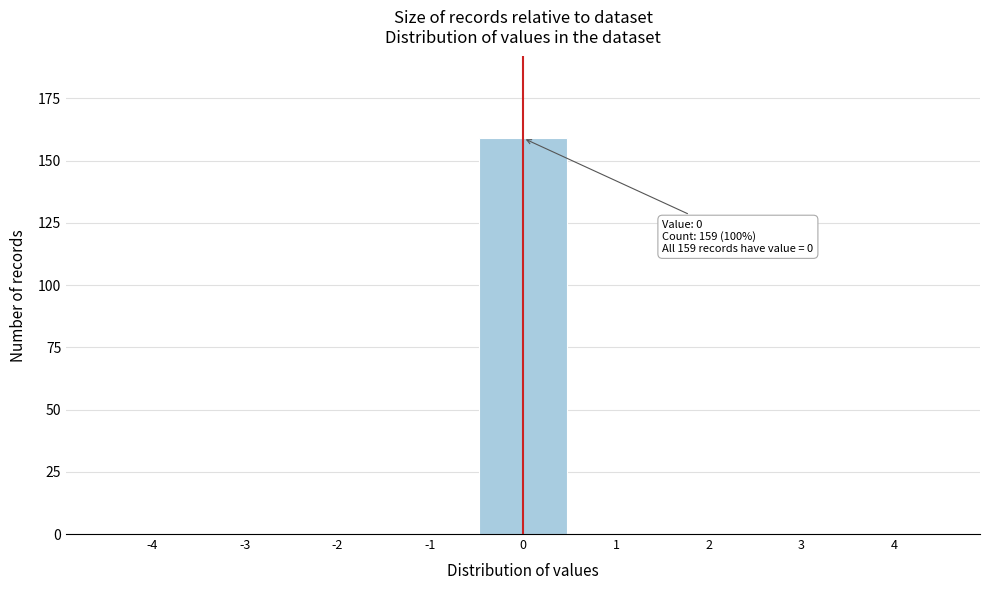

Reading left to right, what are all the values shown in this chart?

-4=0	-3=0	-2=0	-1=0	0=159	1=0	2=0	3=0	4=0